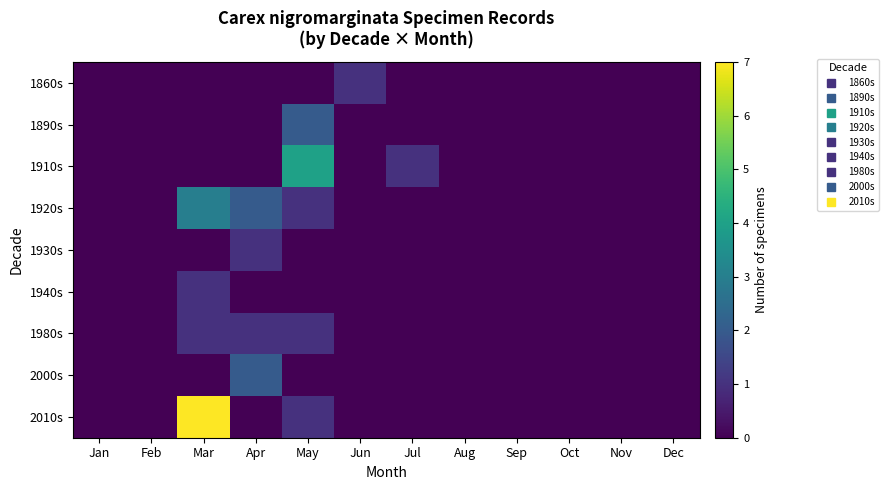

At which category is the sum across all series the highest?

Mar